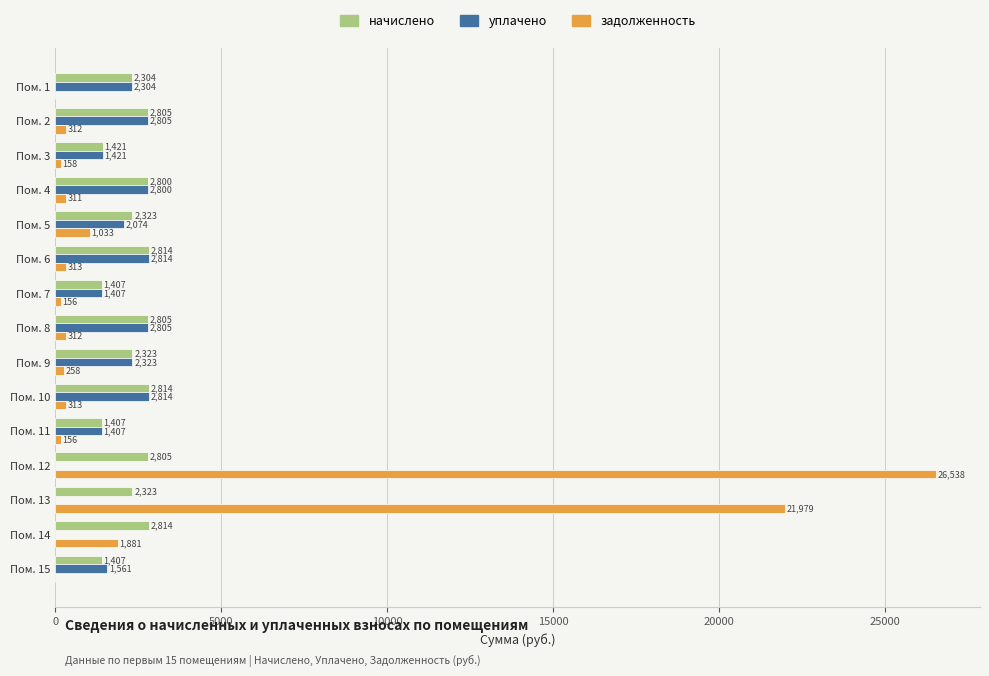

What is the approximate value of начислено at Пом. 6?

2814.3